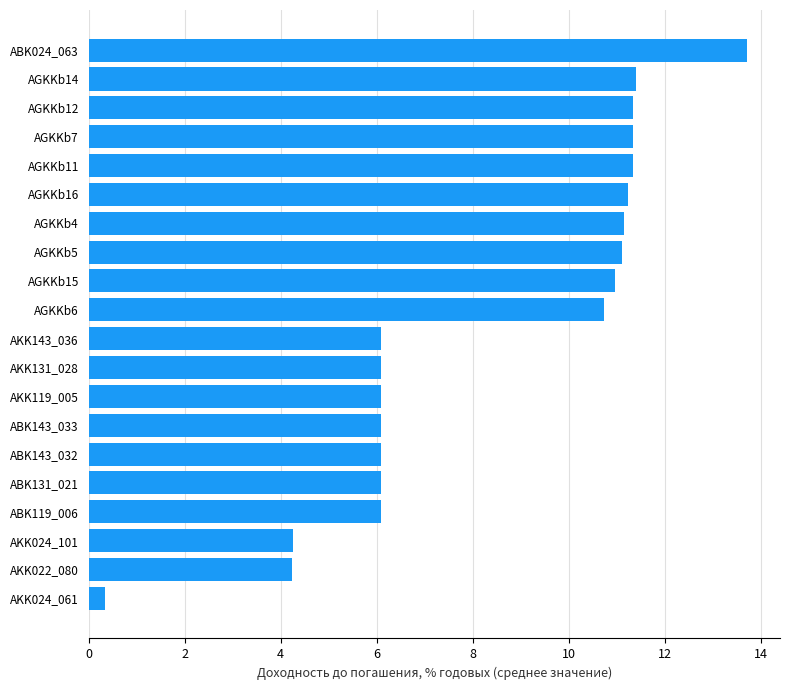

Is it true that the value at AGKKb14 is 11.4?

True